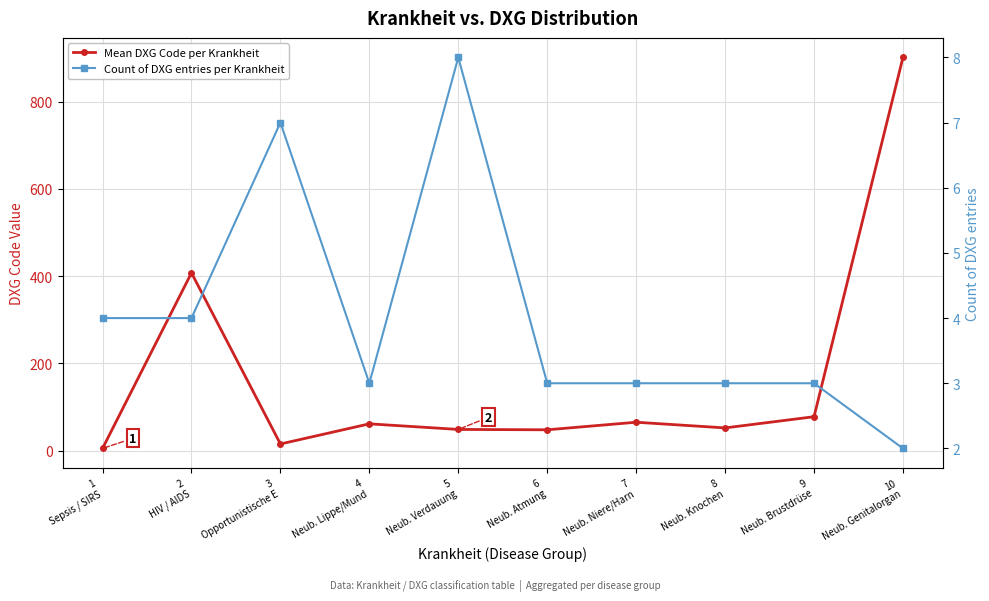

At which category does Mean DXG Code per Krankheit reach its first local peak?

2
HIV / AIDS